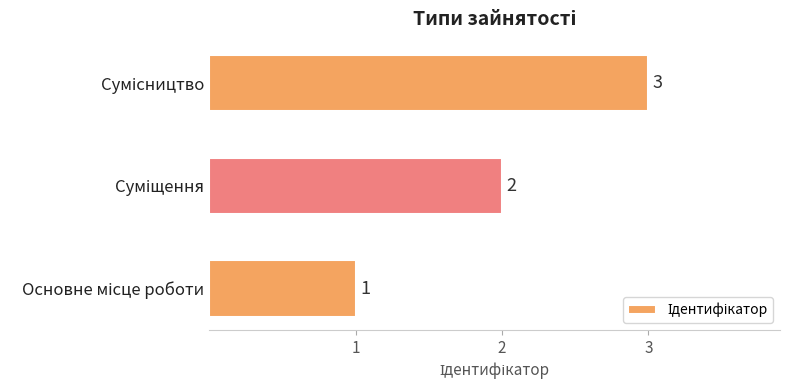

How many values are below 2?

1